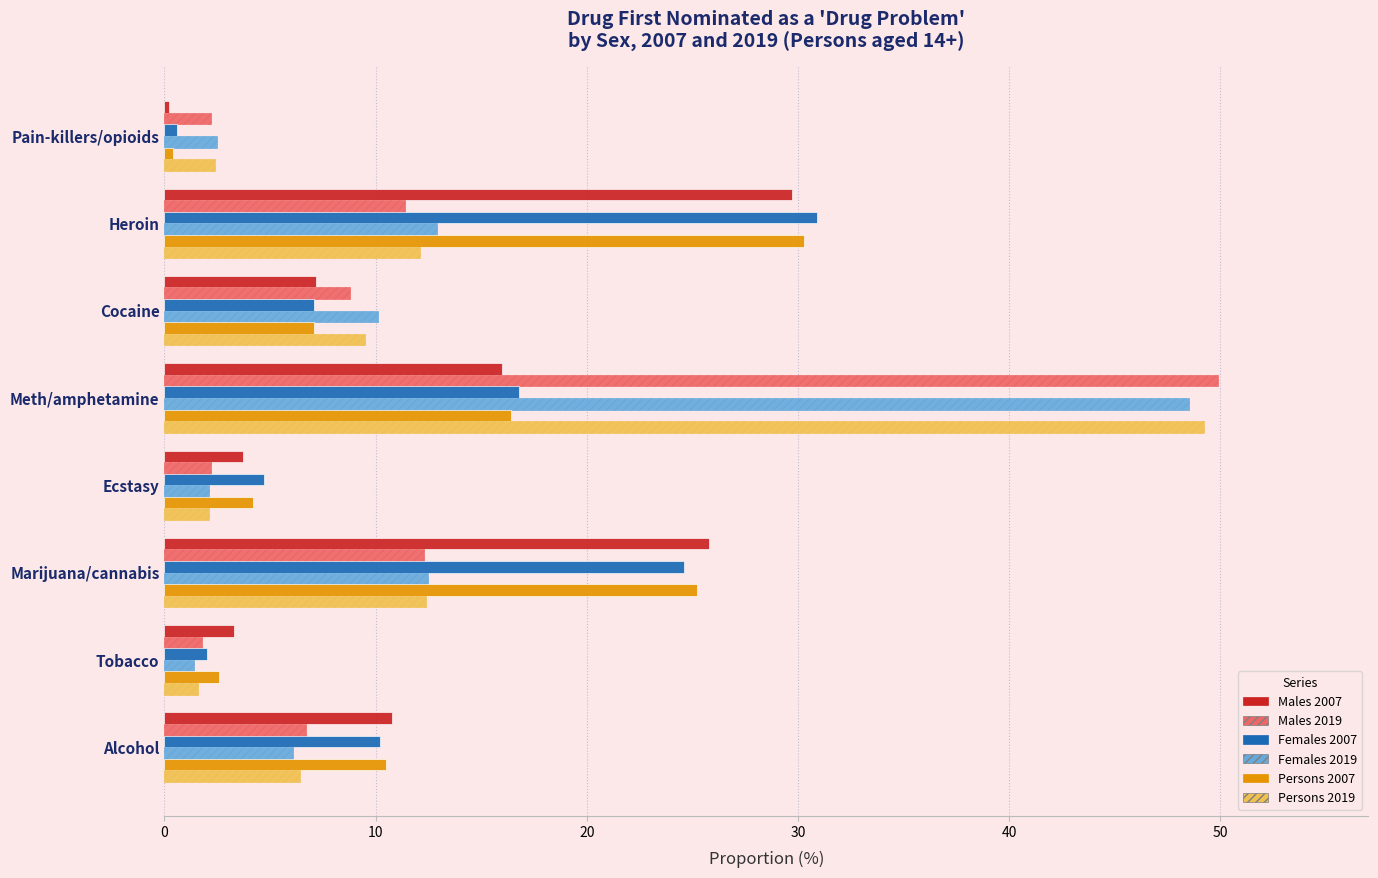

What is the difference between the maximum and minimum values in the Males 2007 series?

29.5